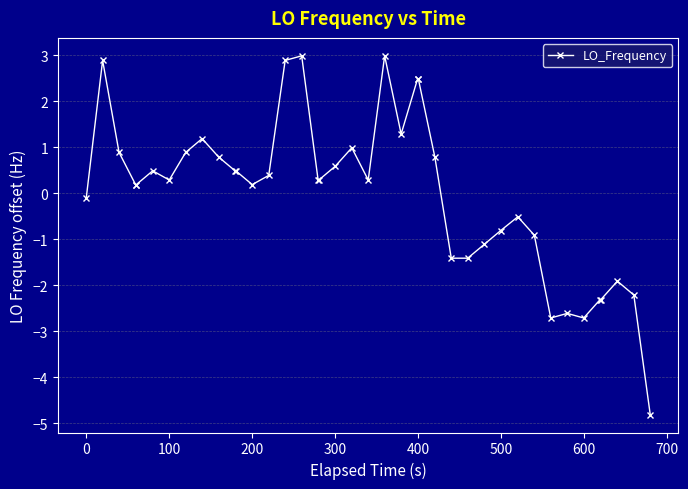

What is the difference between the maximum and second lowest values?

5.7